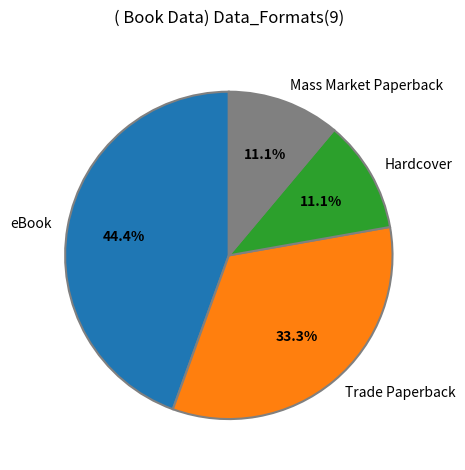

How many slices are in this pie chart?

4